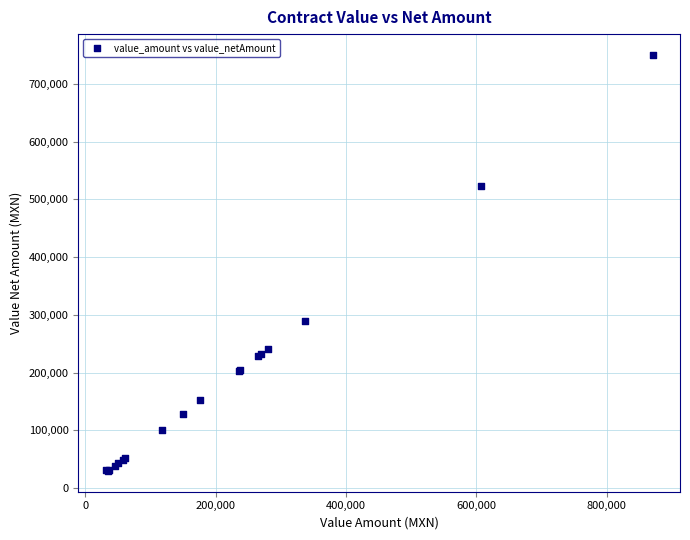

What Y value in the scatter plot is closest to 390135?

290400.0